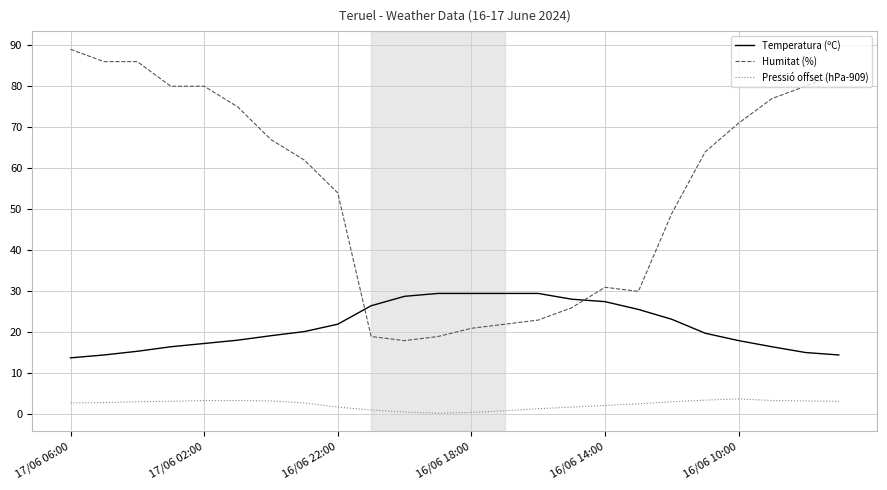

What is the difference between the maximum and minimum values in the Humitat (%) series?

71.0